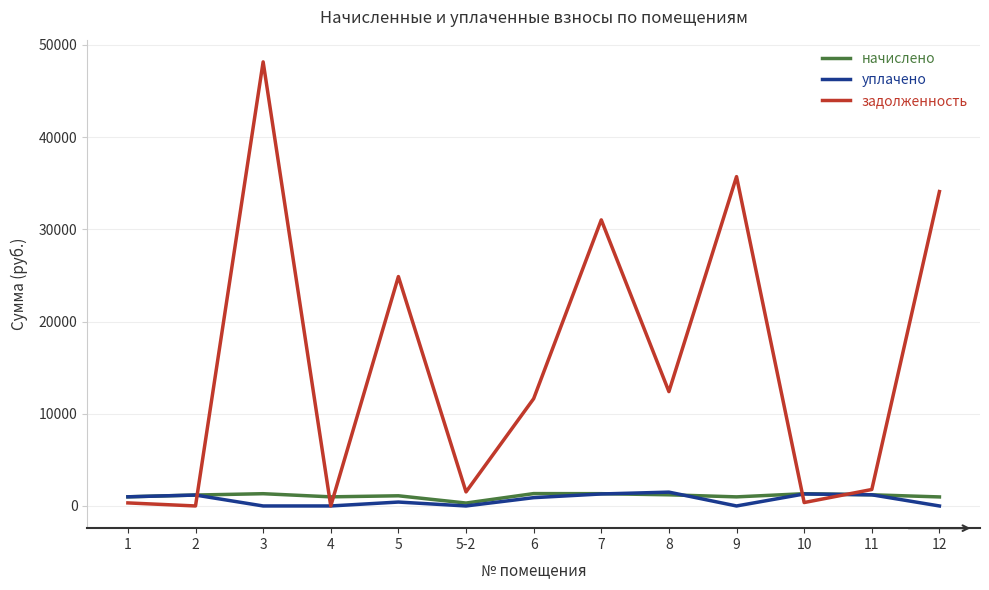

Which series changed the most between 9 and 11?

задолженность